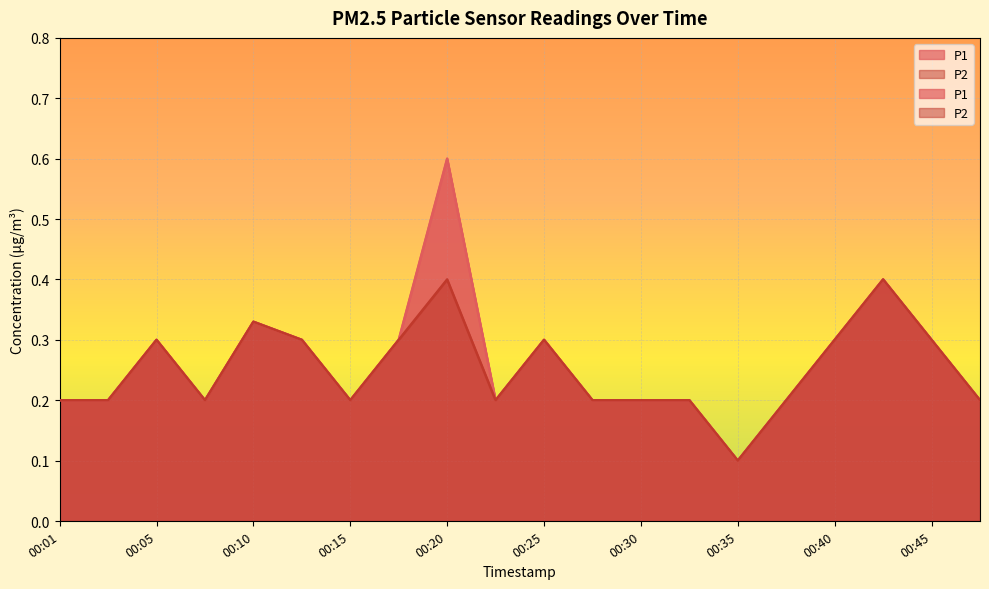

Is it true that P1 equals 0.2 at 00:23?

True